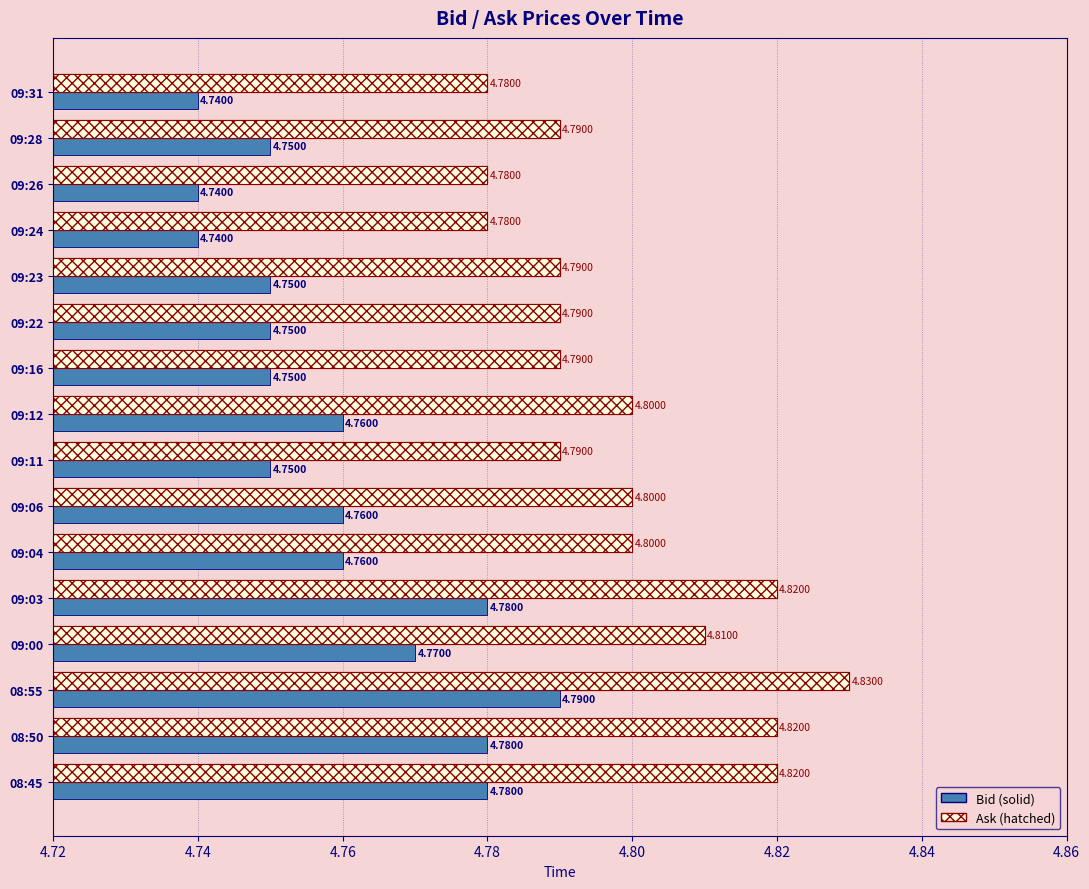

How many bars are there in each group?

2